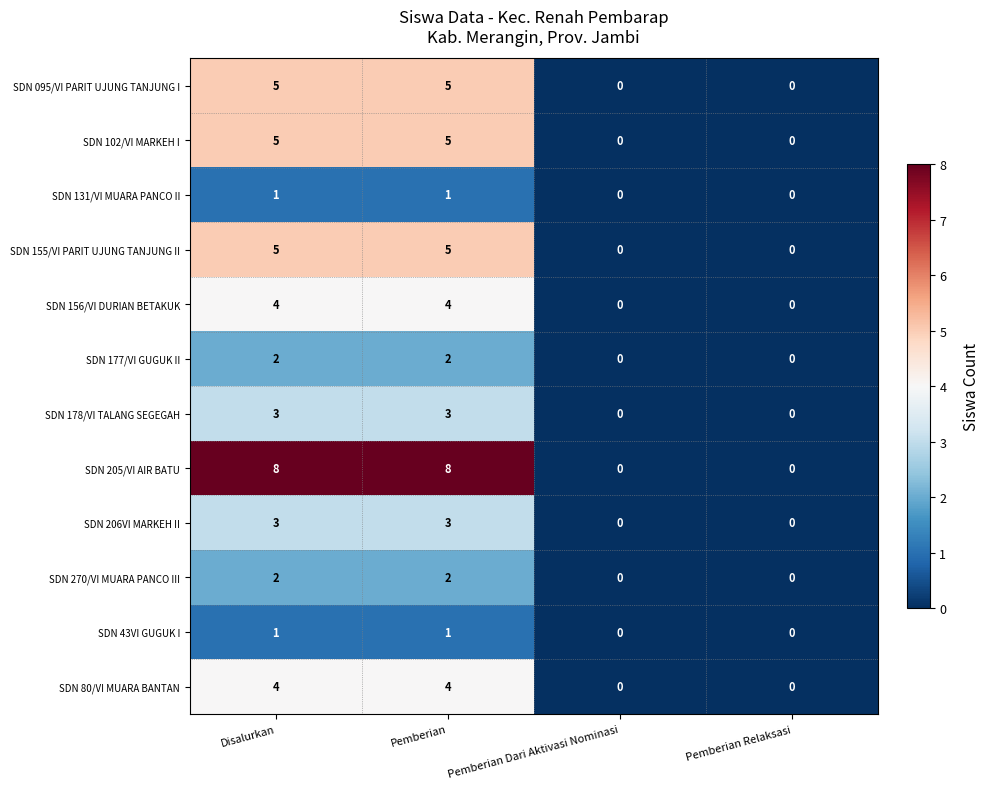

Is the value of SDN 206VI MARKEH II at Pemberian Dari Aktivasi Nominasi greater than the value of SDN 205/VI AIR BATU at Disalurkan?

No